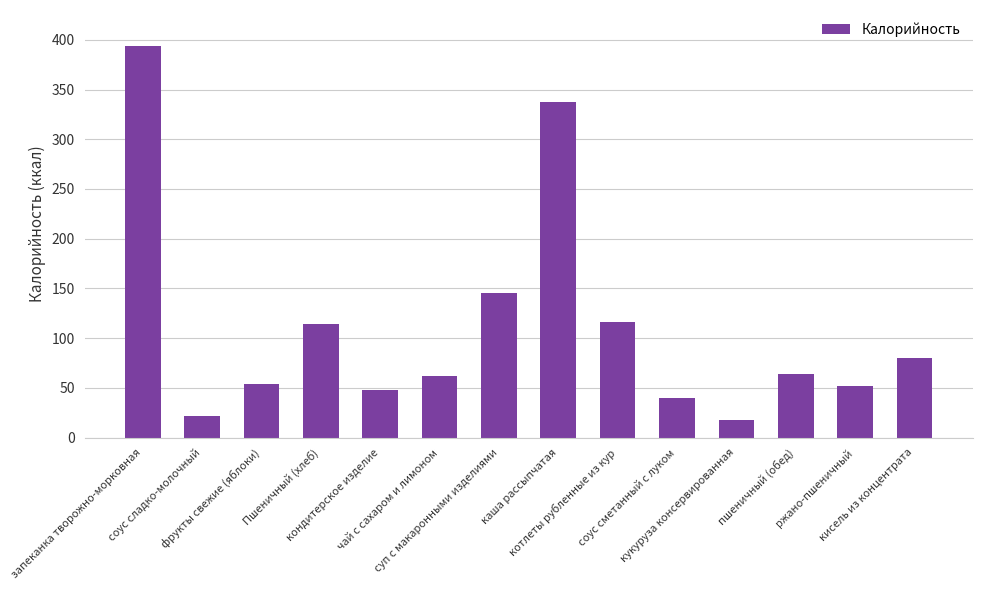

What is the maximum value shown in the chart?

394.0